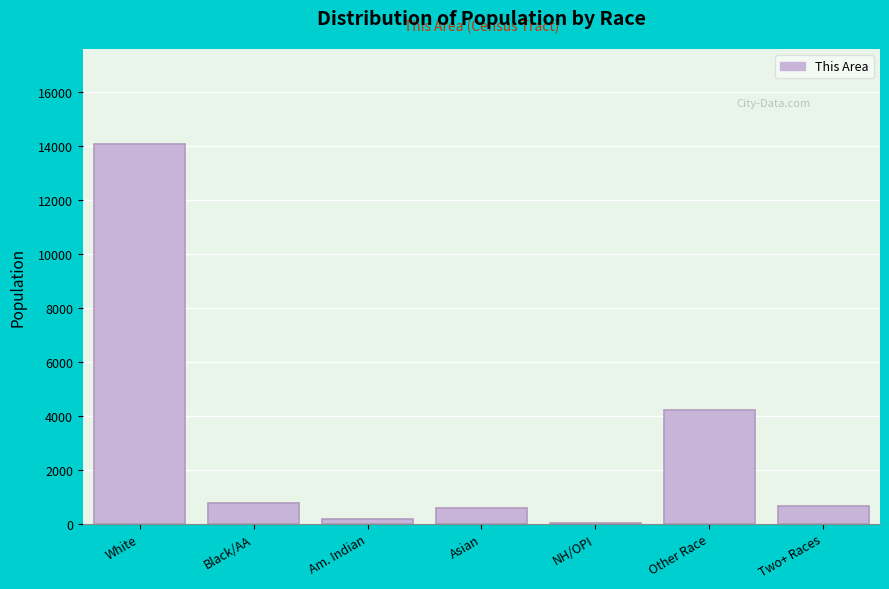

Is it true that the value at Asian is 595?

True